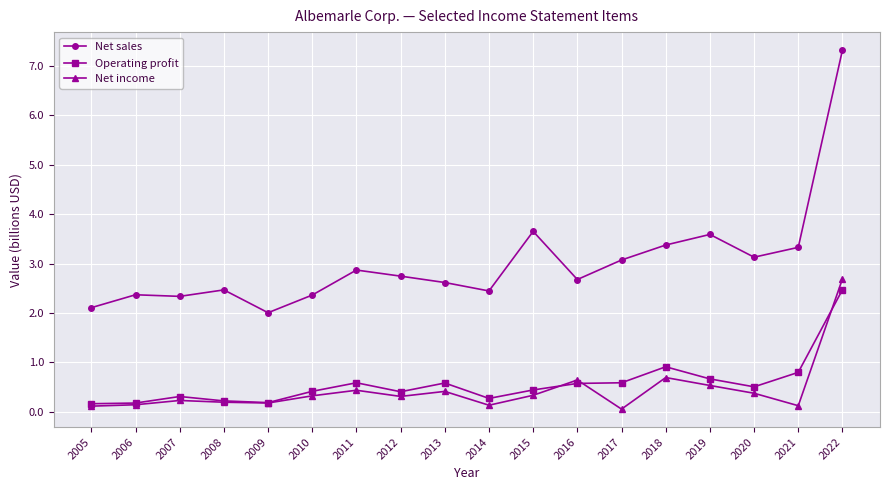

Rank the series at 2016 from lowest to highest value.

Operating profit, Net income, Net sales